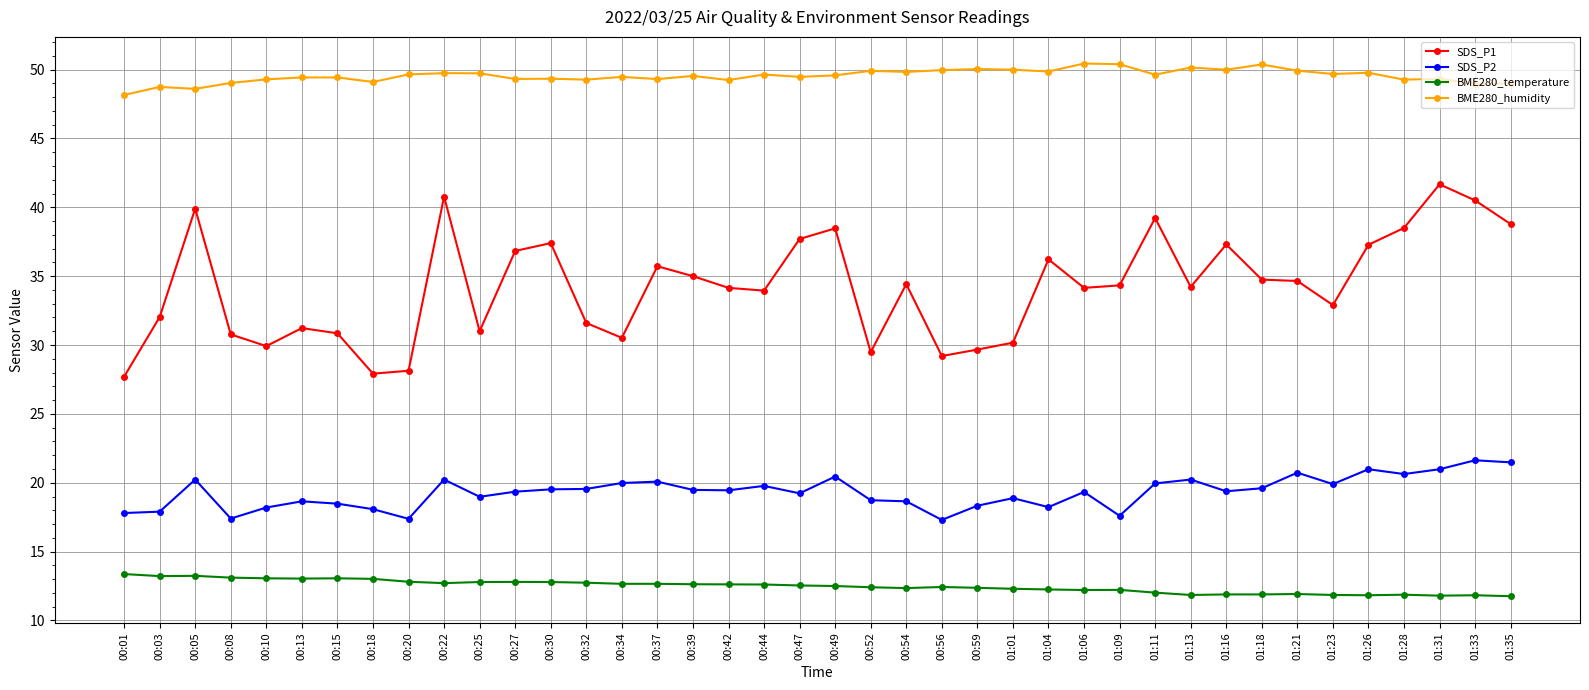

What is the label of the 30th point from the right?

00:25